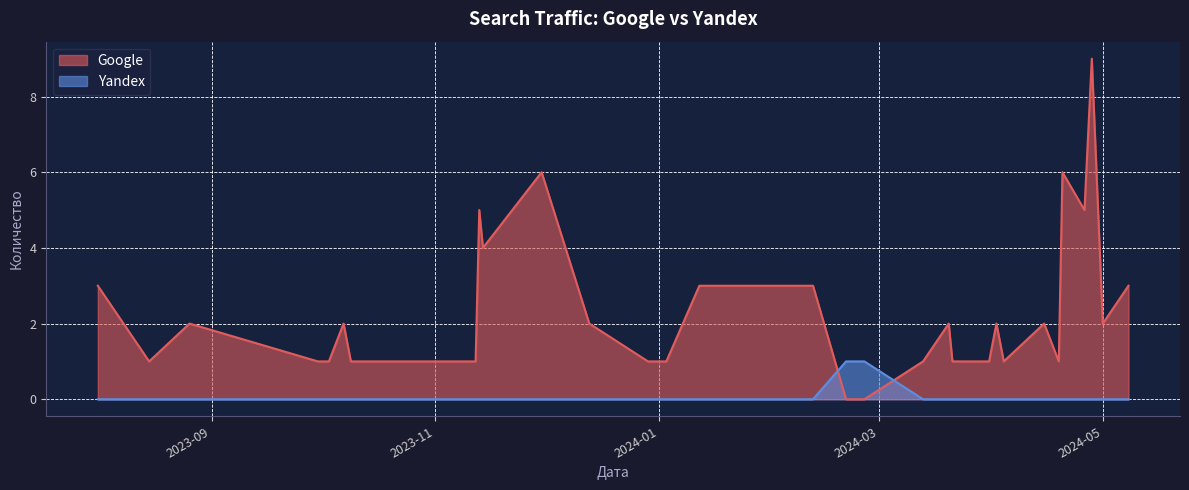

What is the sum of all Google values?

81